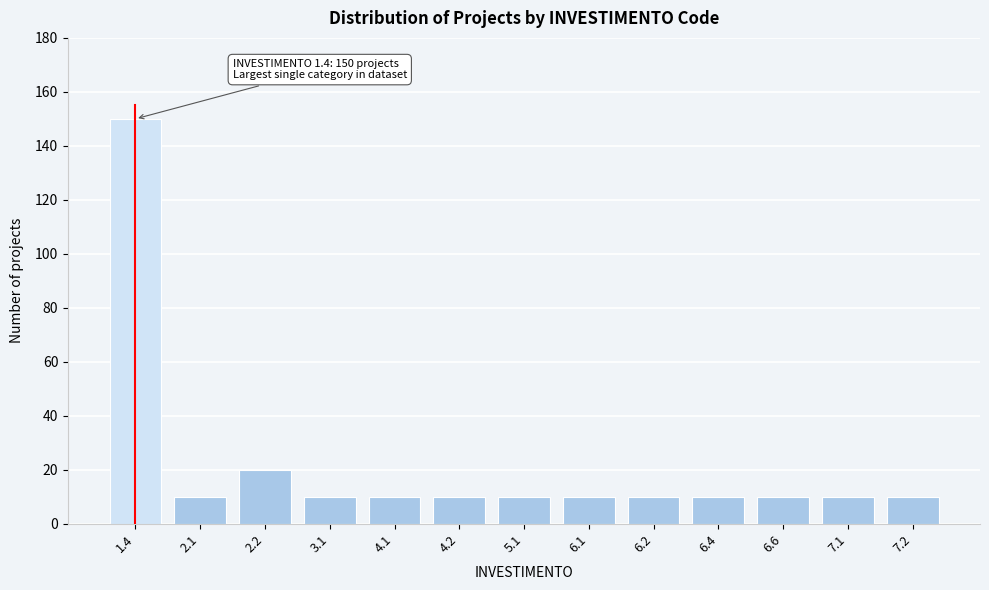

Reading right to left, what are all the values shown in this chart?

7.2=10	7.1=10	6.6=10	6.4=10	6.2=10	6.1=10	5.1=10	4.2=10	4.1=10	3.1=10	2.2=20	2.1=10	1.4=150